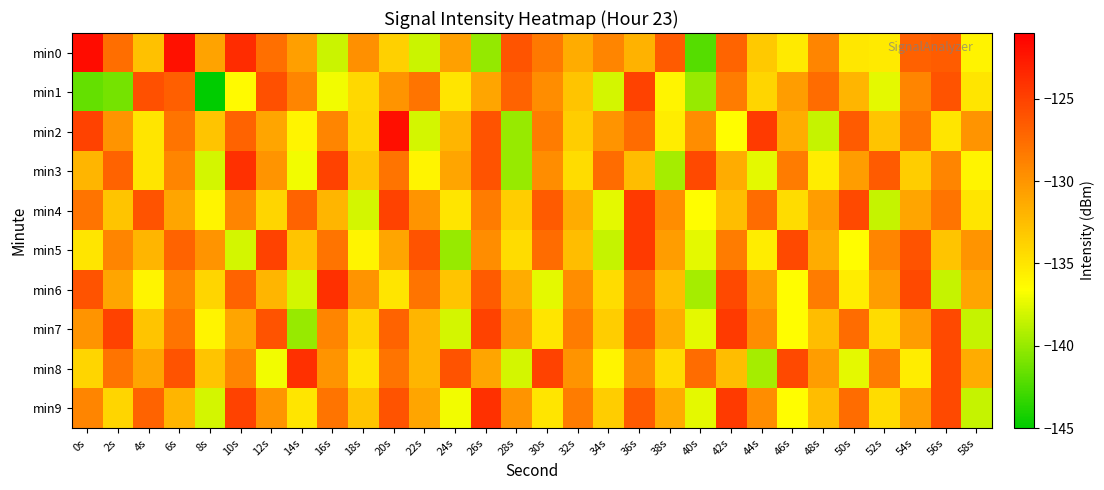

Rank the series at 46s from highest to lowest value.

min5, min8, min3, min1, min2, min4, min0, min6, min7, min9